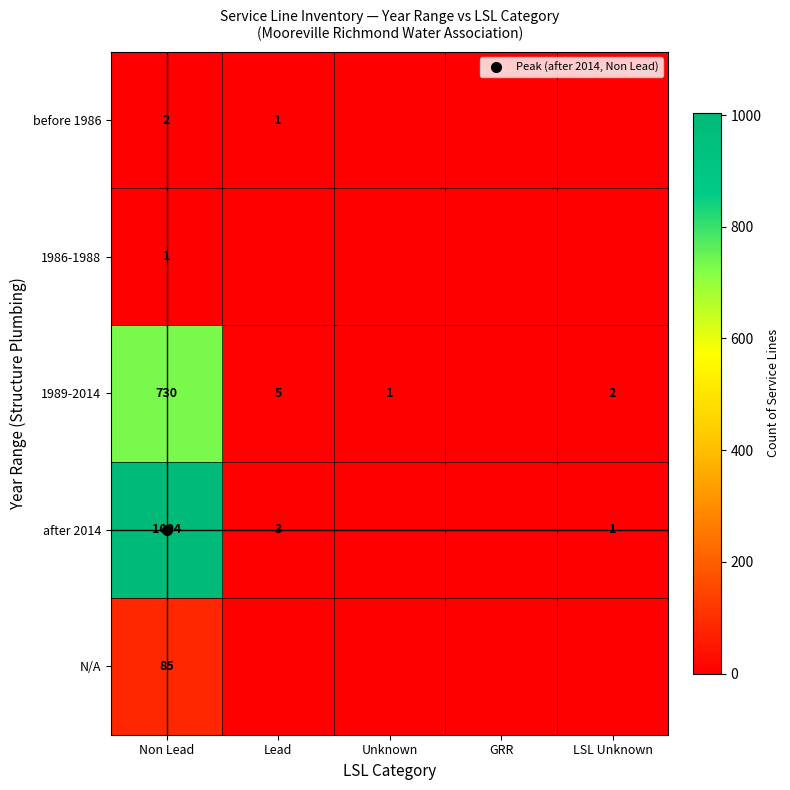

At Non Lead, list the series in order from smallest to largest.

1986-1988, before 1986, N/A, 1989-2014, after 2014